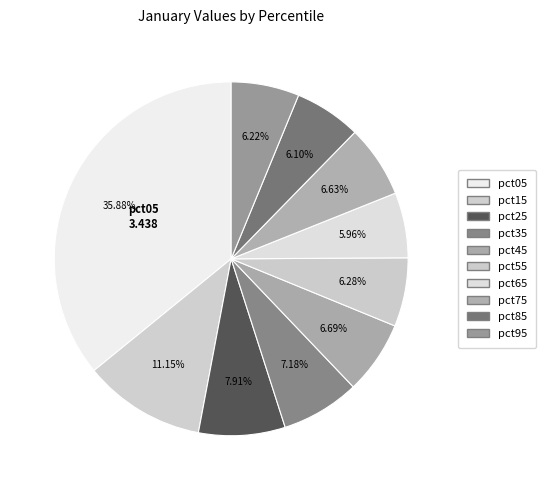

Rank the categories by value from highest to lowest.

pct05, pct15, pct25, pct35, pct45, pct75, pct55, pct95, pct85, pct65